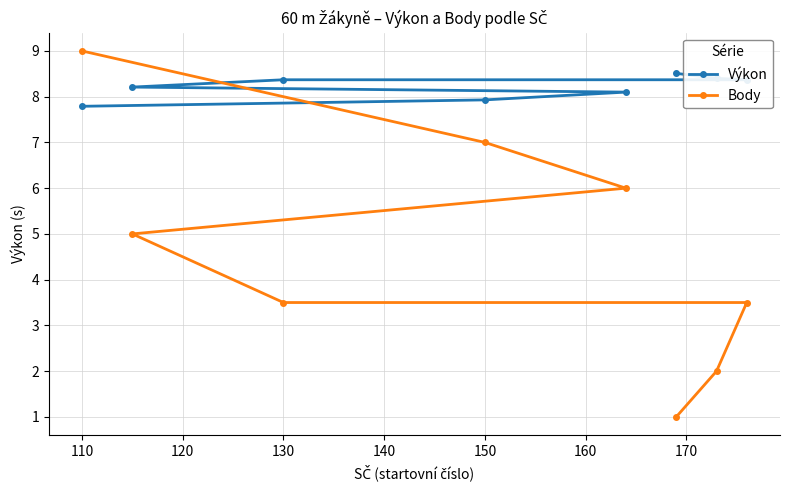

Count the number of data series in this chart.

2